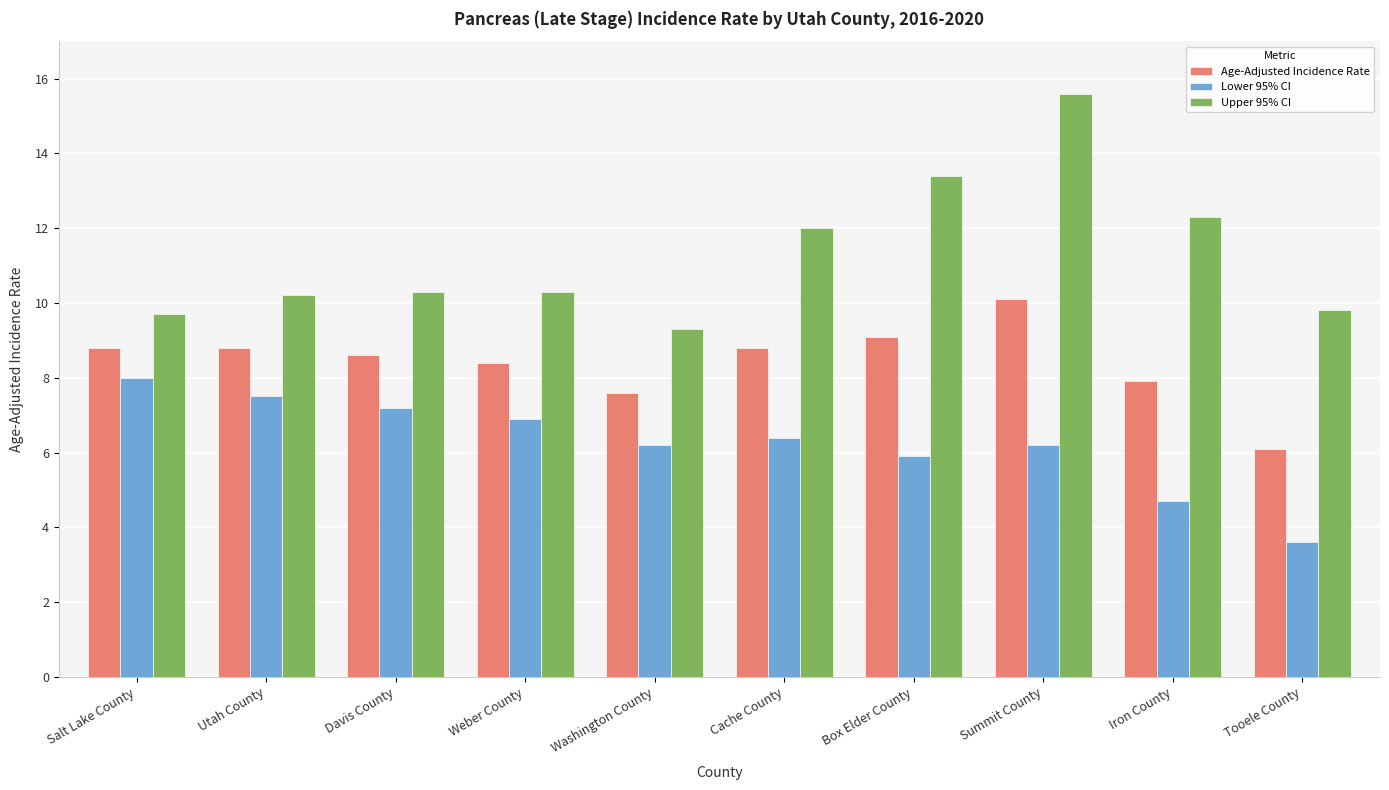

What are all the series names shown in the legend?

Age-Adjusted Incidence Rate, Lower 95% CI, Upper 95% CI